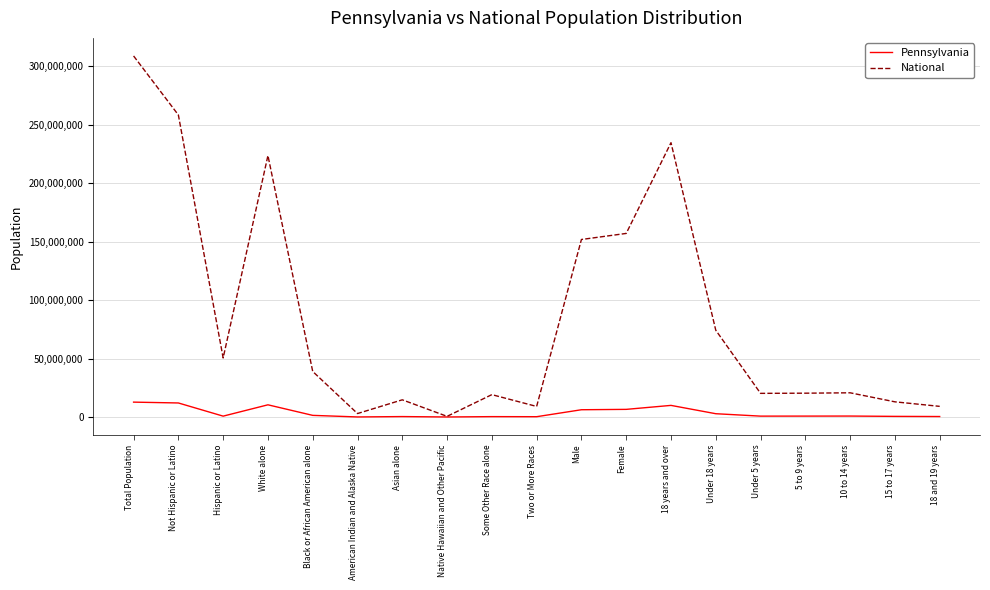

At Hispanic or Latino, list the series in order from smallest to largest.

Pennsylvania, National